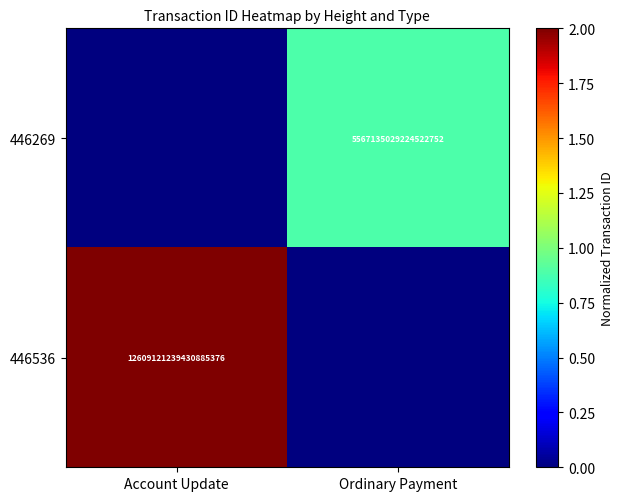

The 446536 series shows 8305294100144750592 at Account Update. True or false?

False